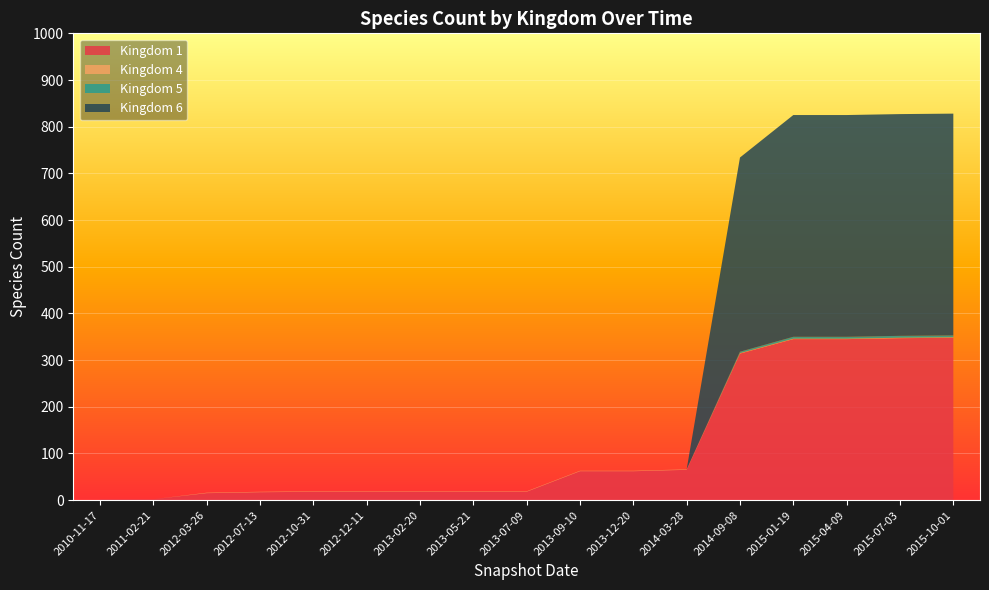

Reading left to right, list all the values displayed in this chart.

Kingdom 1: 2010-11-17=2	2011-02-21=2	2012-03-26=15	2012-07-13=17	2012-10-31=18	2012-12-11=18	2013-02-20=18	2013-05-21=18	2013-07-09=18	2013-09-10=62	2013-12-20=62	2014-03-28=65	2014-09-08=314	2015-01-19=345	2015-04-09=345	2015-07-03=347	2015-10-01=348
Kingdom 4: 2010-11-17=0	2011-02-21=0	2012-03-26=1	2012-07-13=1	2012-10-31=1	2012-12-11=1	2013-02-20=1	2013-05-21=1	2013-07-09=1	2013-09-10=1	2013-12-20=1	2014-03-28=1	2014-09-08=1	2015-01-19=1	2015-04-09=1	2015-07-03=1	2015-10-01=1
Kingdom 5: 2010-11-17=0	2011-02-21=0	2012-03-26=0	2012-07-13=0	2012-10-31=0	2012-12-11=0	2013-02-20=0	2013-05-21=0	2013-07-09=0	2013-09-10=0	2013-12-20=0	2014-03-28=0	2014-09-08=3	2015-01-19=4	2015-04-09=4	2015-07-03=4	2015-10-01=4
Kingdom 6: 2010-11-17=0	2011-02-21=0	2012-03-26=0	2012-07-13=0	2012-10-31=0	2012-12-11=0	2013-02-20=0	2013-05-21=0	2013-07-09=0	2013-09-10=0	2013-12-20=0	2014-03-28=0	2014-09-08=416	2015-01-19=475	2015-04-09=475	2015-07-03=475	2015-10-01=475